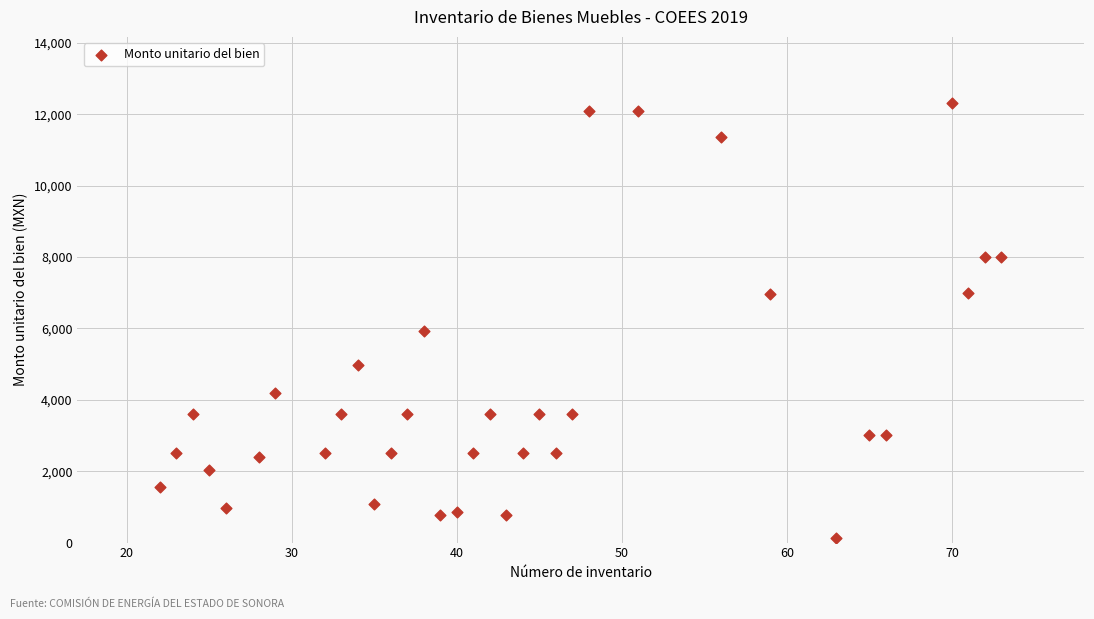

What is the range of X values (max minus min)?

51.0